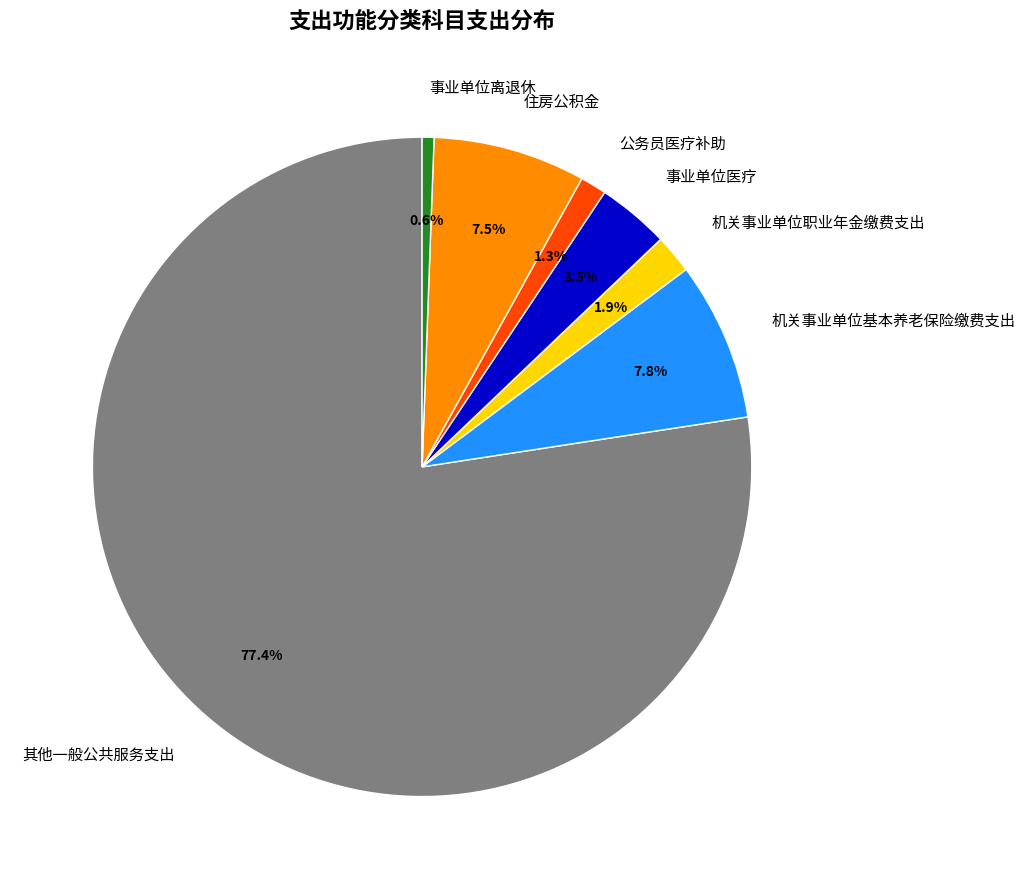

The 其他一般公共服务支出 slice represents 77% of the pie. True or false?

True